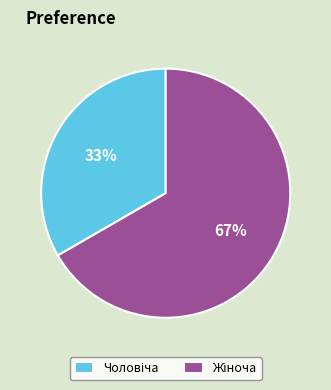

Is there any slice that represents more than half of the pie?

Yes